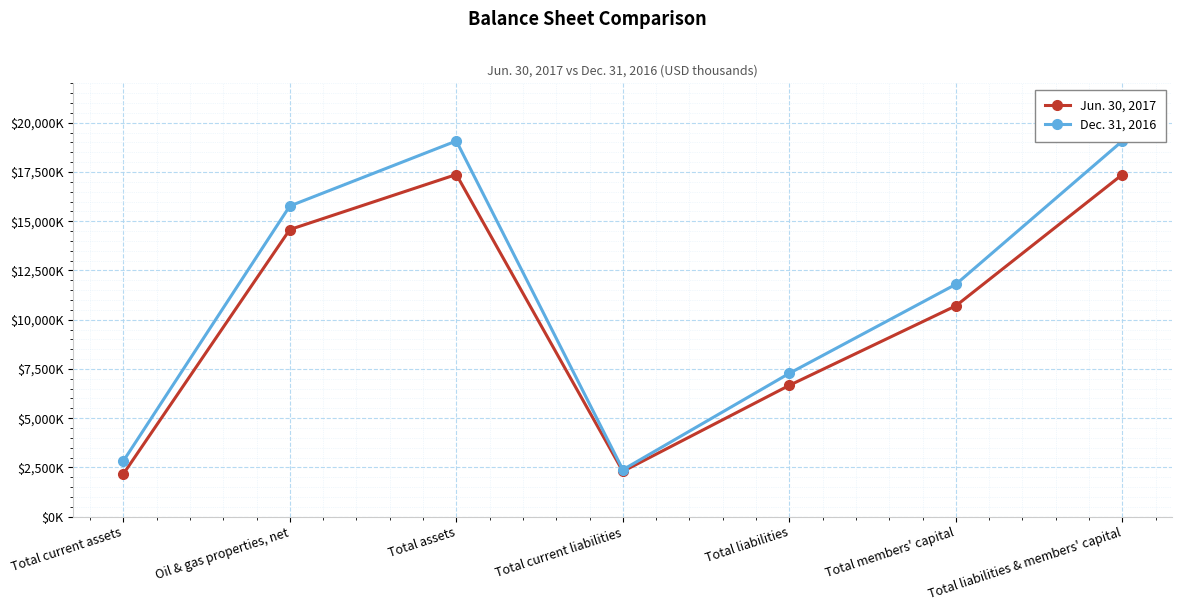

What is the sum of all Dec. 31, 2016 values?

78197